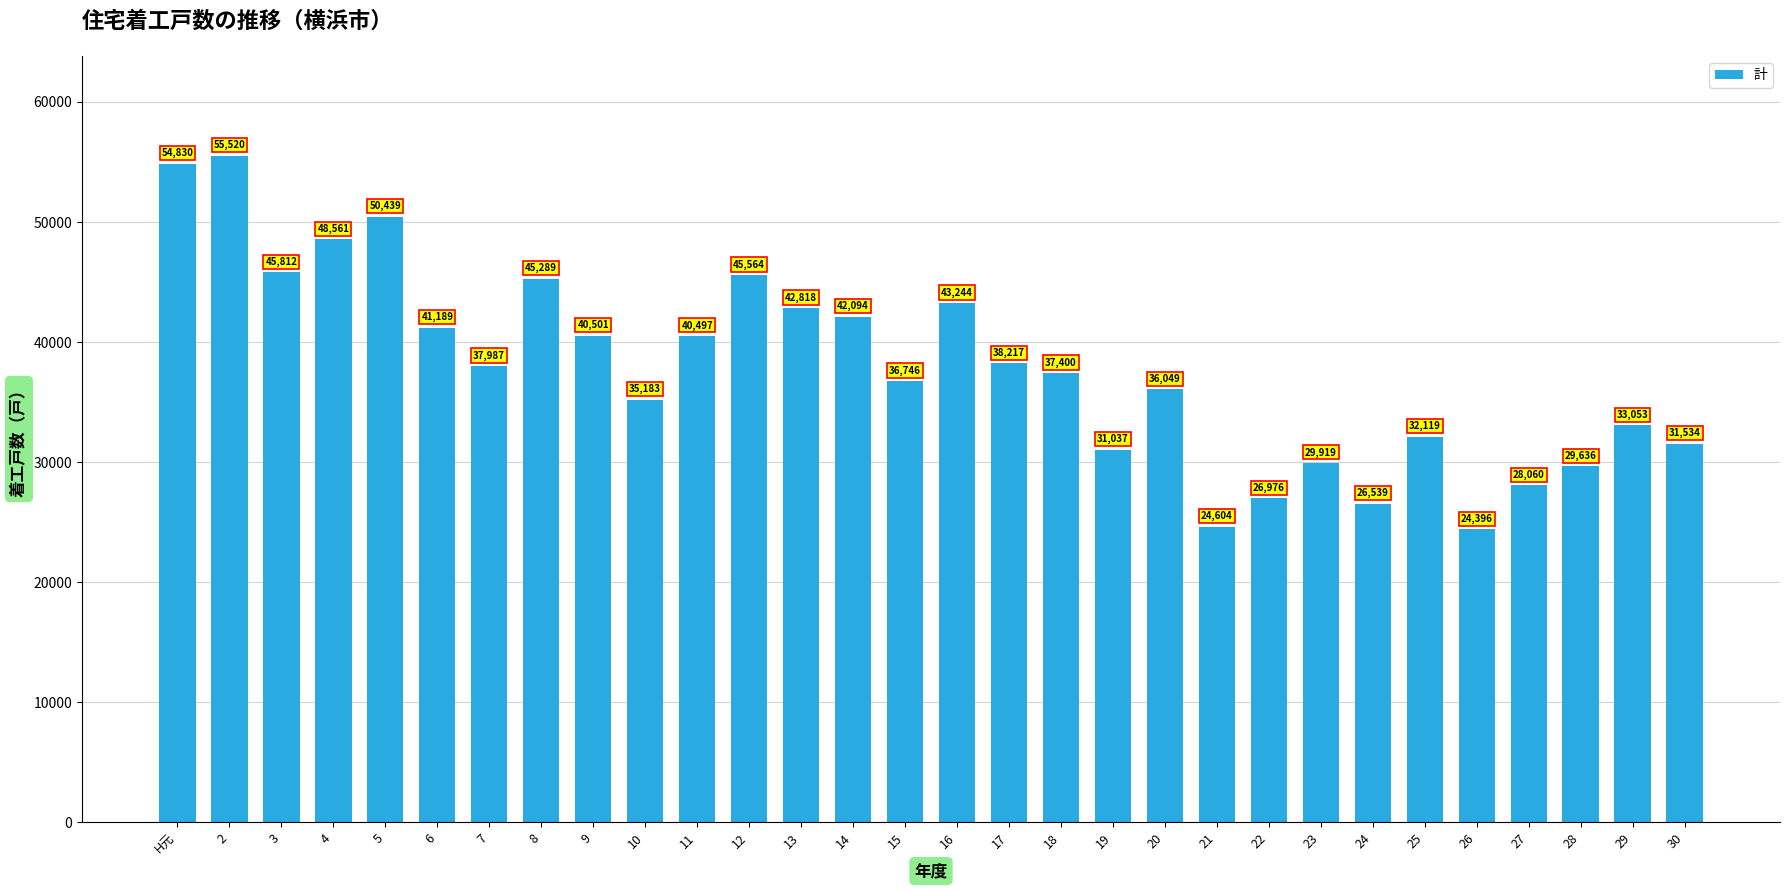

Rank the categories by value from highest to lowest.

2, H元, 5, 4, 3, 12, 8, 16, 13, 14, 6, 9, 11, 17, 7, 18, 15, 20, 10, 29, 25, 30, 19, 23, 28, 27, 22, 24, 21, 26